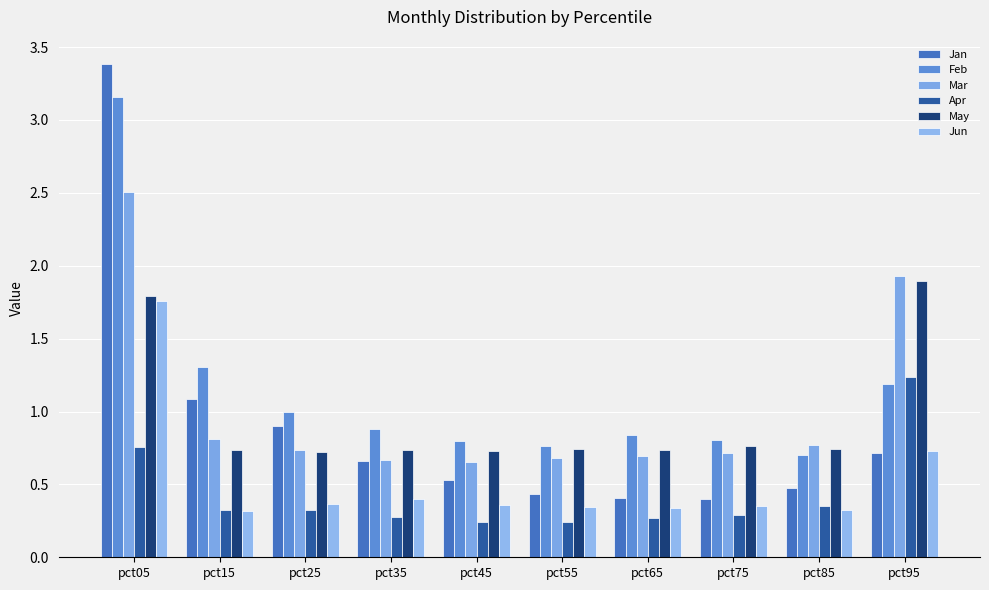

At how many categories does at least one series exceed 1?

3